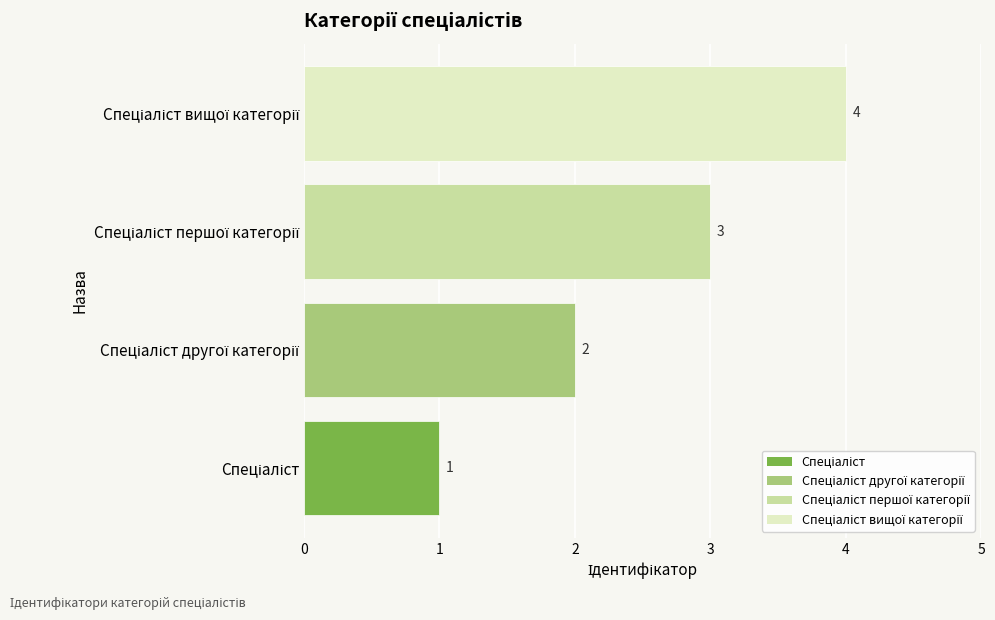

What is the sum of all values?

10